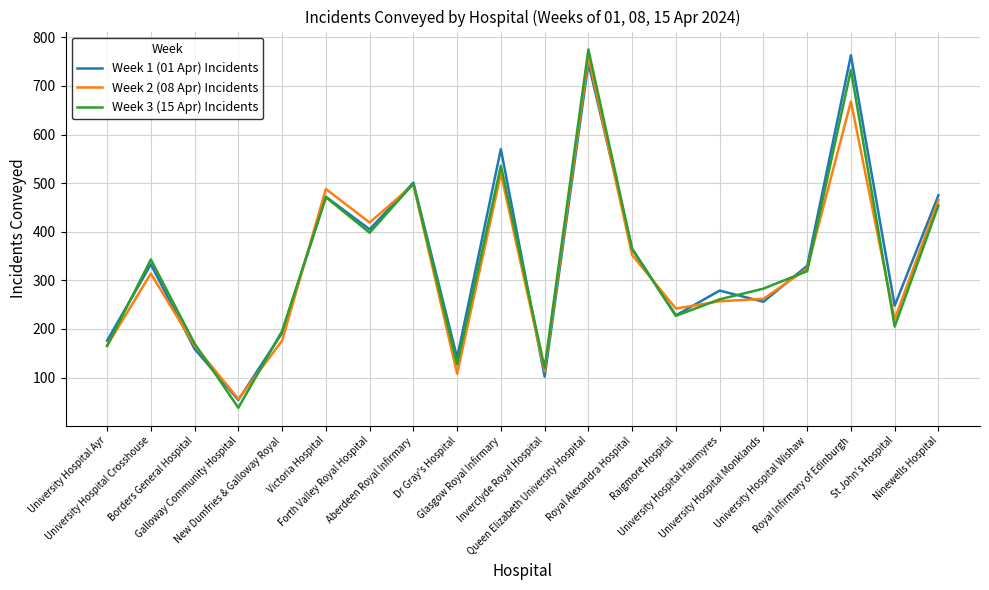

How many distinct data groups are displayed?

3